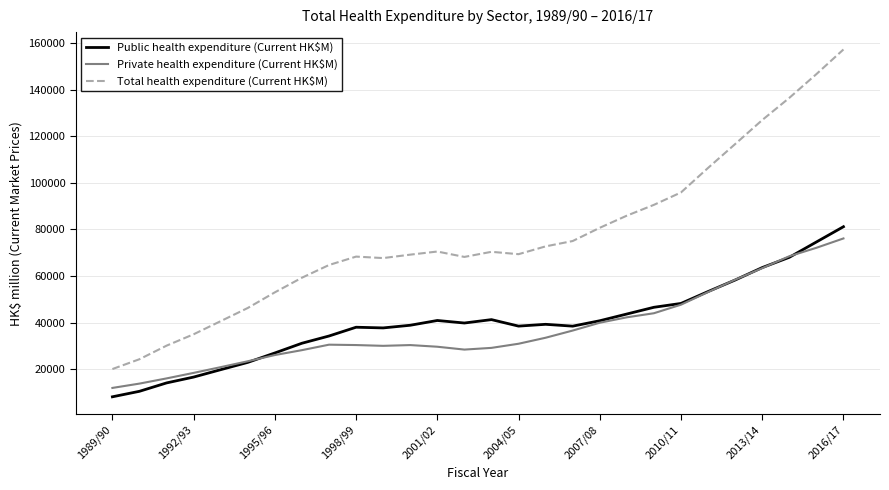

Which series has the largest range (max minus min)?

Total health expenditure (Current HK$M)